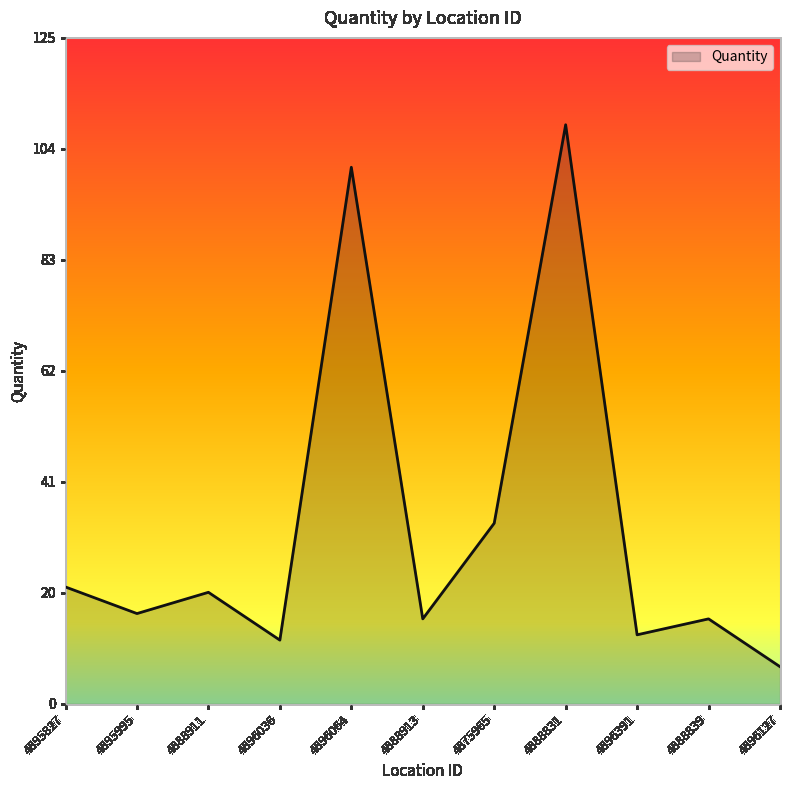

Reading left to right, transcribe all the data shown in this chart.

22	17	21	12	101	16	34	109	13	16	7